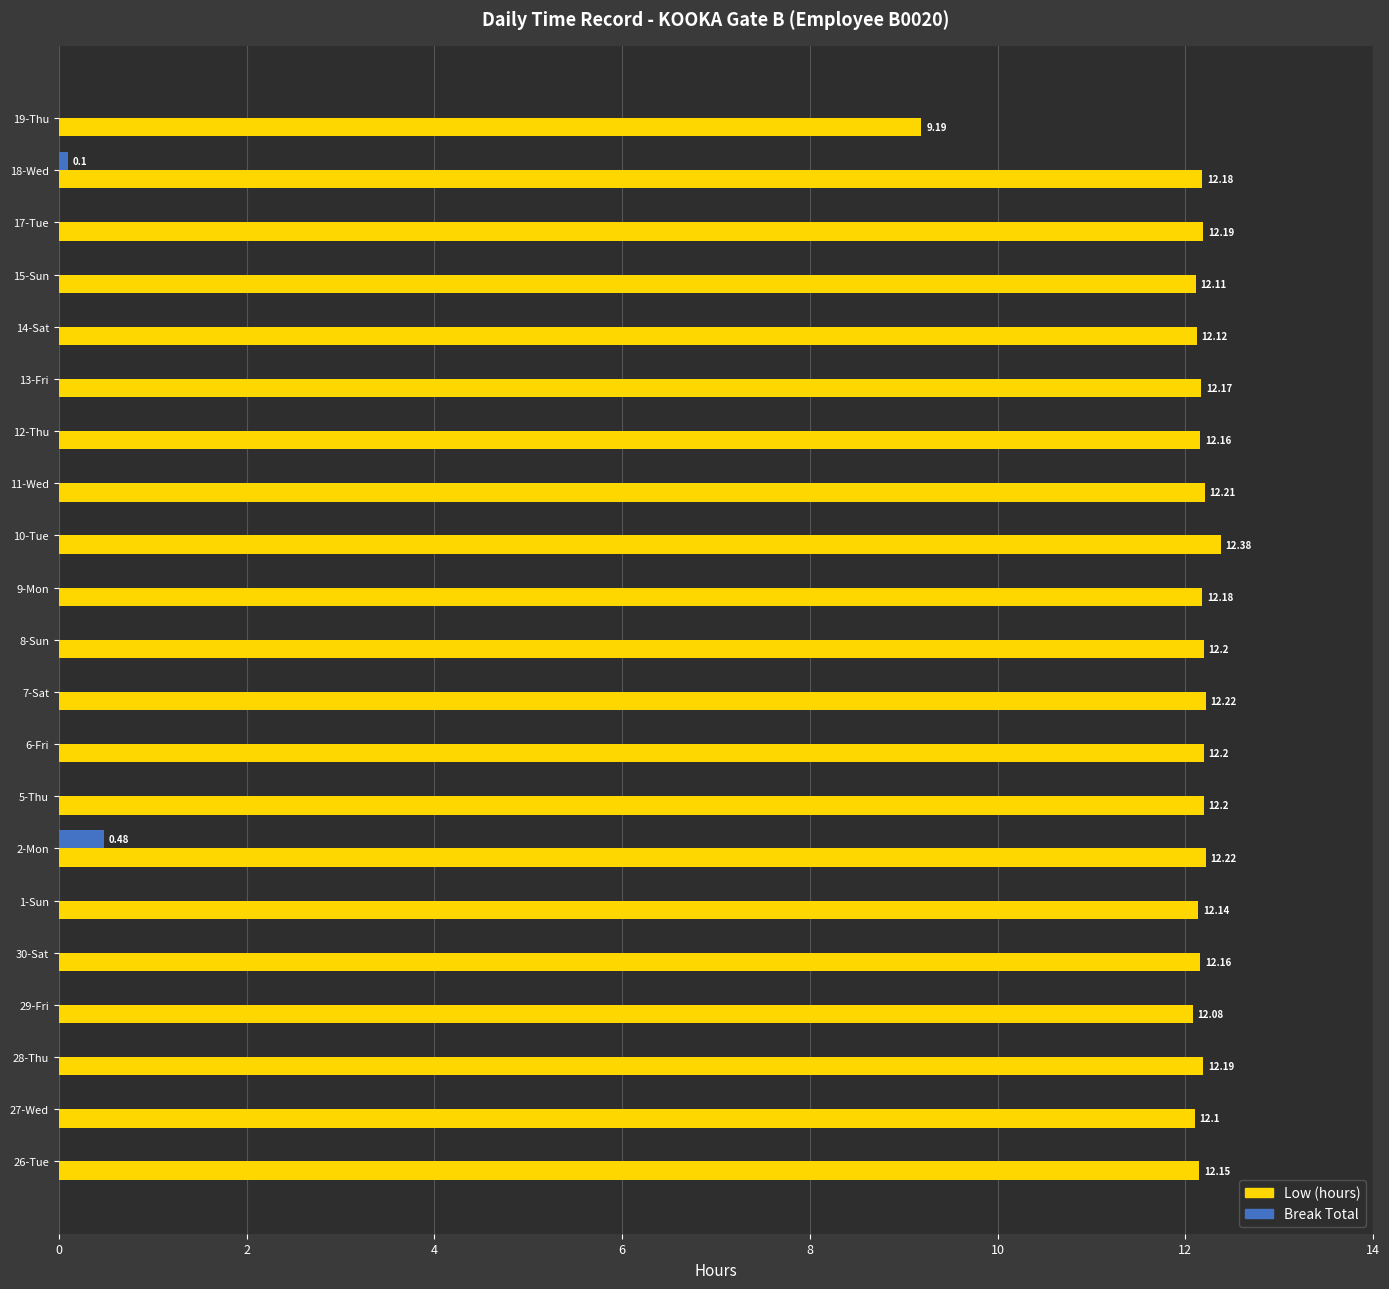

How many data points in Break Total are above 0?

2